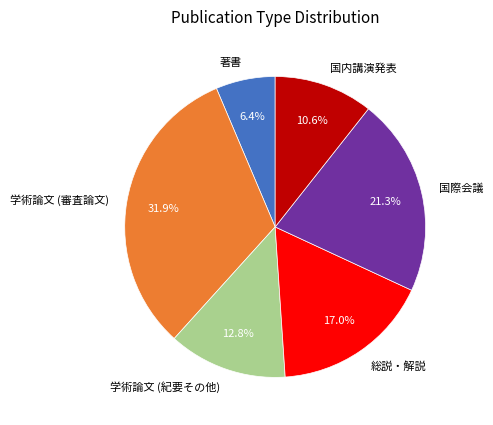

What is the largest slice in the pie chart?

学術論文 (審査論文)